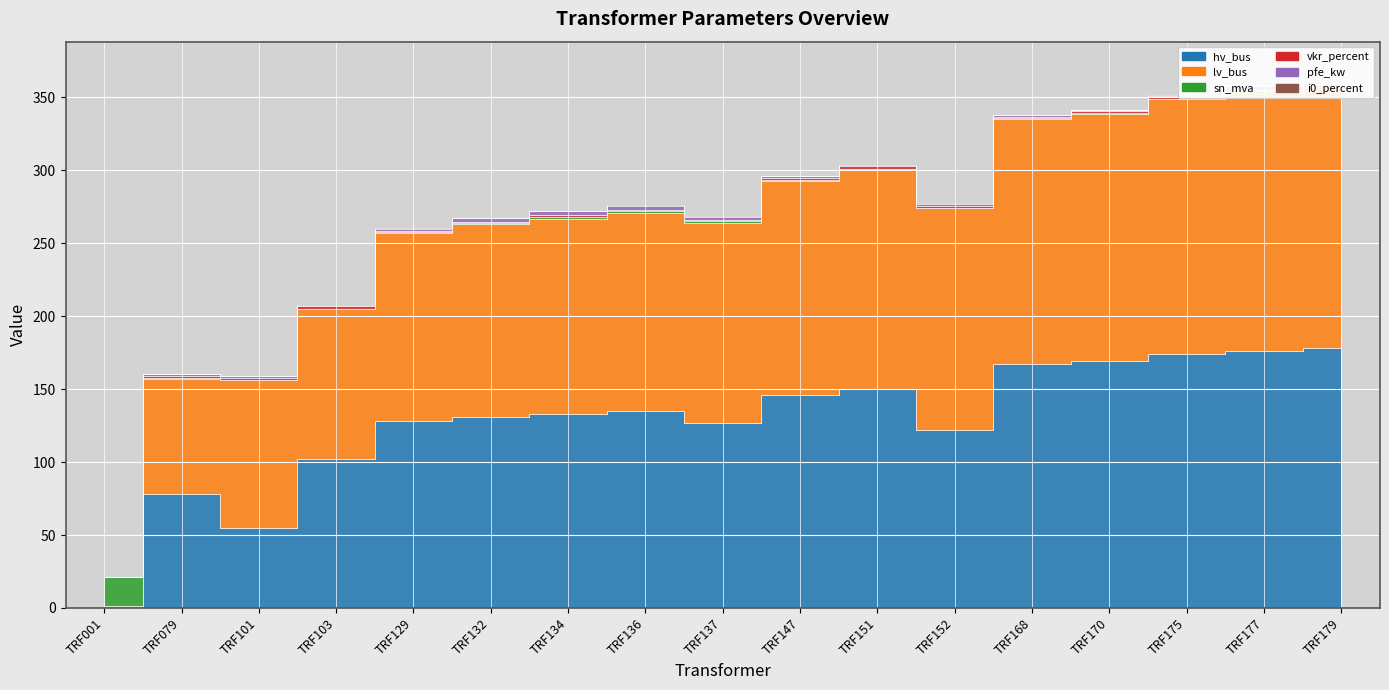

At which category does the chart reach its minimum across all series?

TRF001